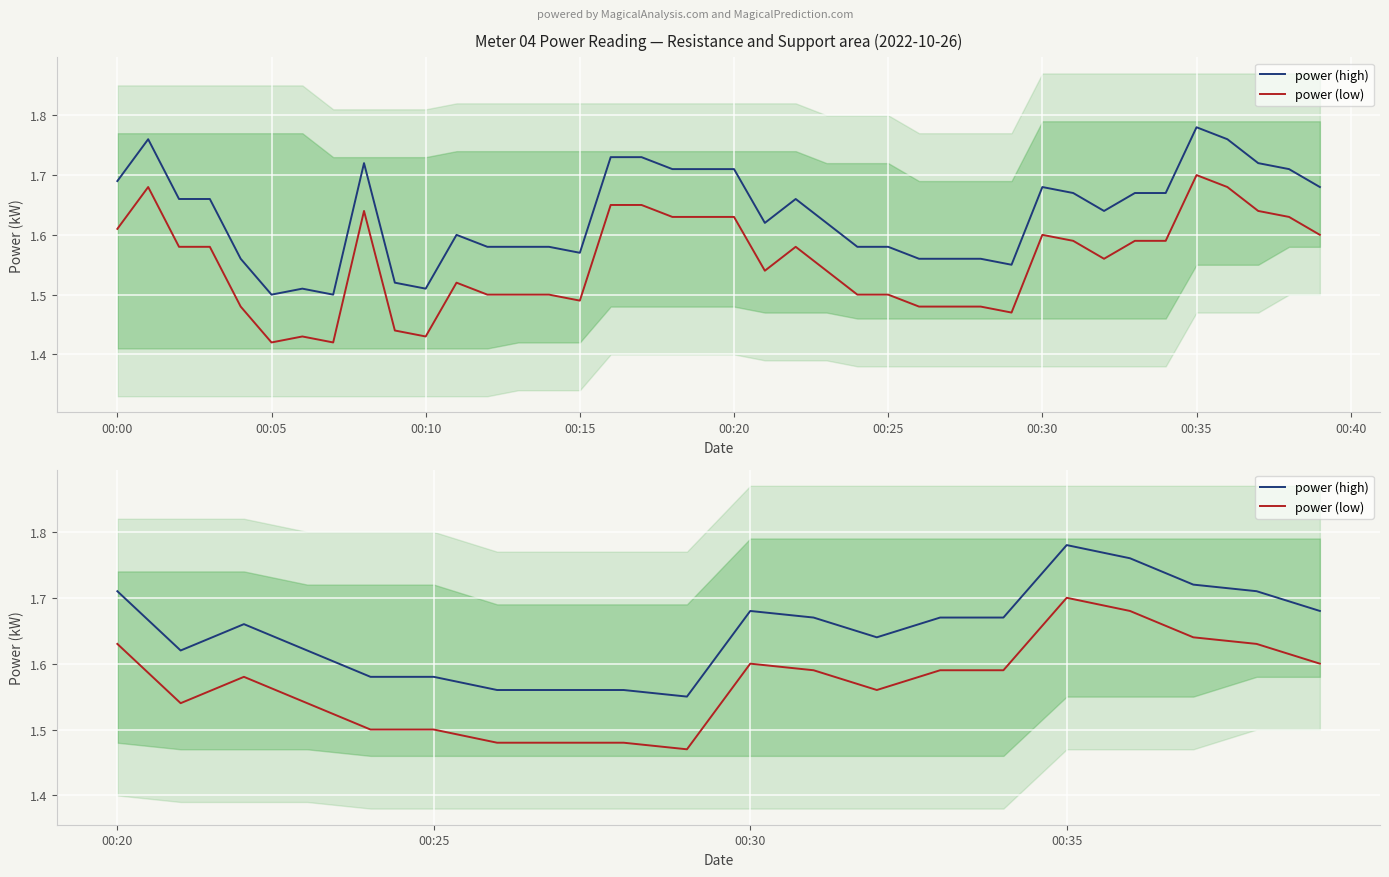

True or false: power (low) and power (high) intersect in this chart.

False